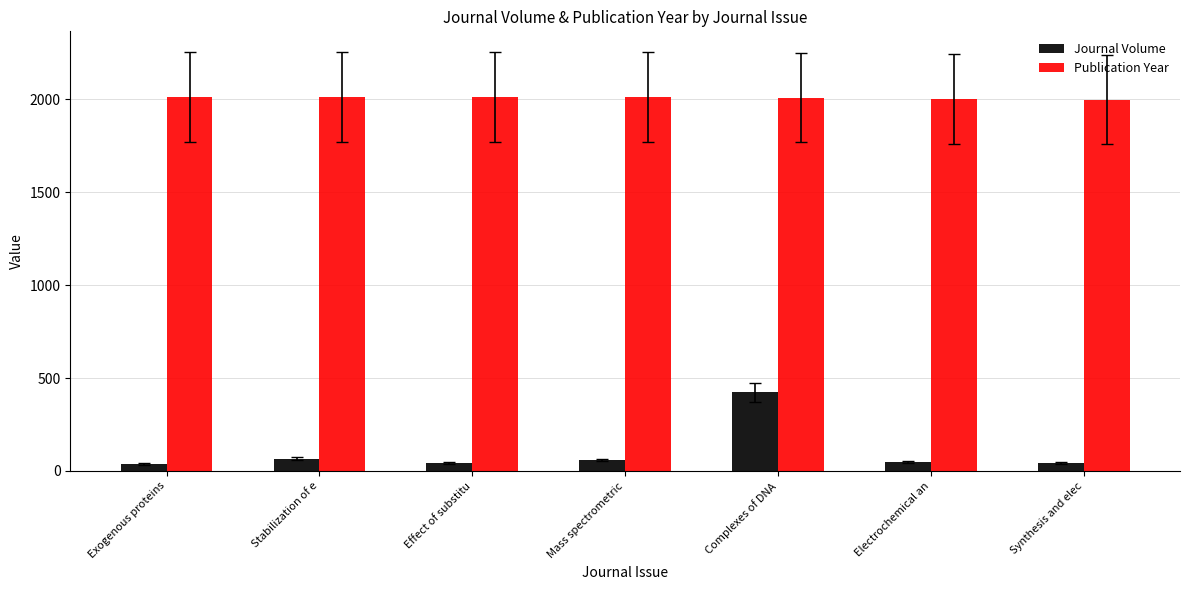

Rank the series by their average value, from lowest to highest.

Journal Volume, Publication Year